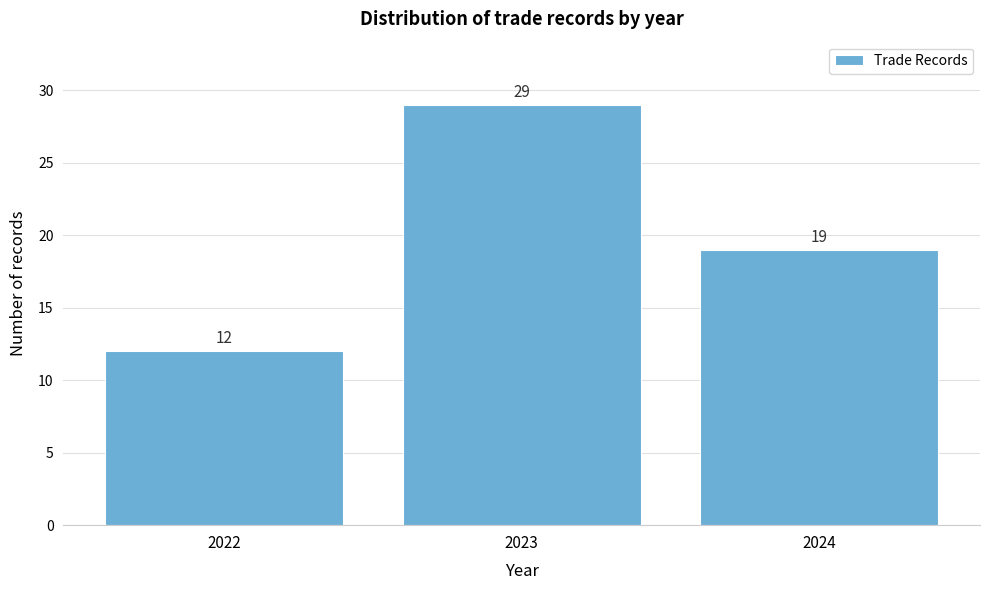

Reading left to right, list every bar in this chart as the range it spans on the x-axis followed by its height.

2021.5 to 2022.5: 12
2022.5 to 2023.5: 29
2023.5 to 2024.5: 19